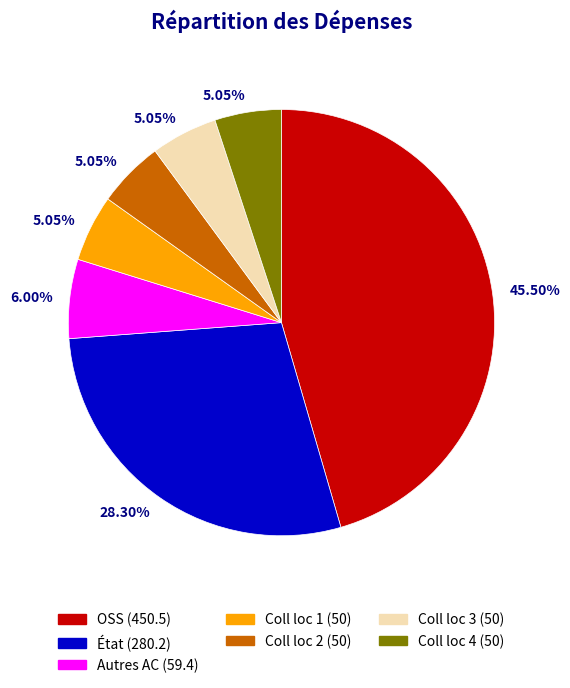

The Coll loc 3 slice represents 5% of the pie. True or false?

True